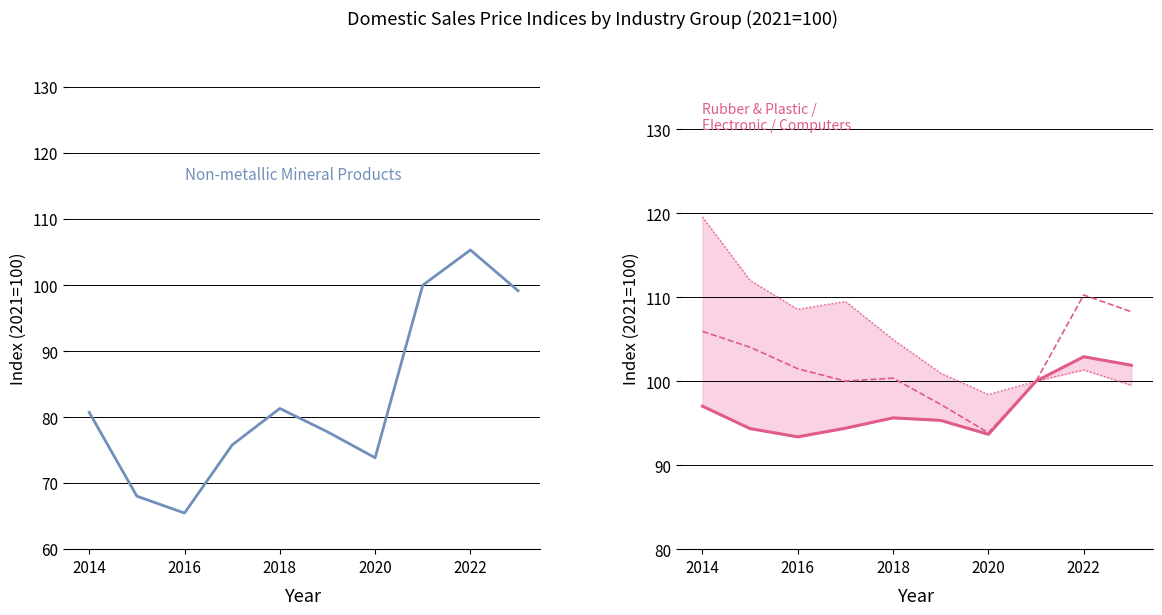

Reading right to left, what are all the values shown in this chart?

Non-metallic Mineral Products: 99.2	105.3	100.0	73.8	77.8	81.3	75.8	65.5	68.0	80.7
Rubber & Plastic: 101.9	102.9	100.0	93.7	95.3	95.6	94.4	93.4	94.3	97.0
Electronic Parts: 108.3	110.3	100.0	93.9	97.2	100.4	100.0	101.5	104.0	105.9
Computers & Optical: 99.5	101.3	100.0	98.4	101.0	105.0	109.5	108.5	112.0	119.5